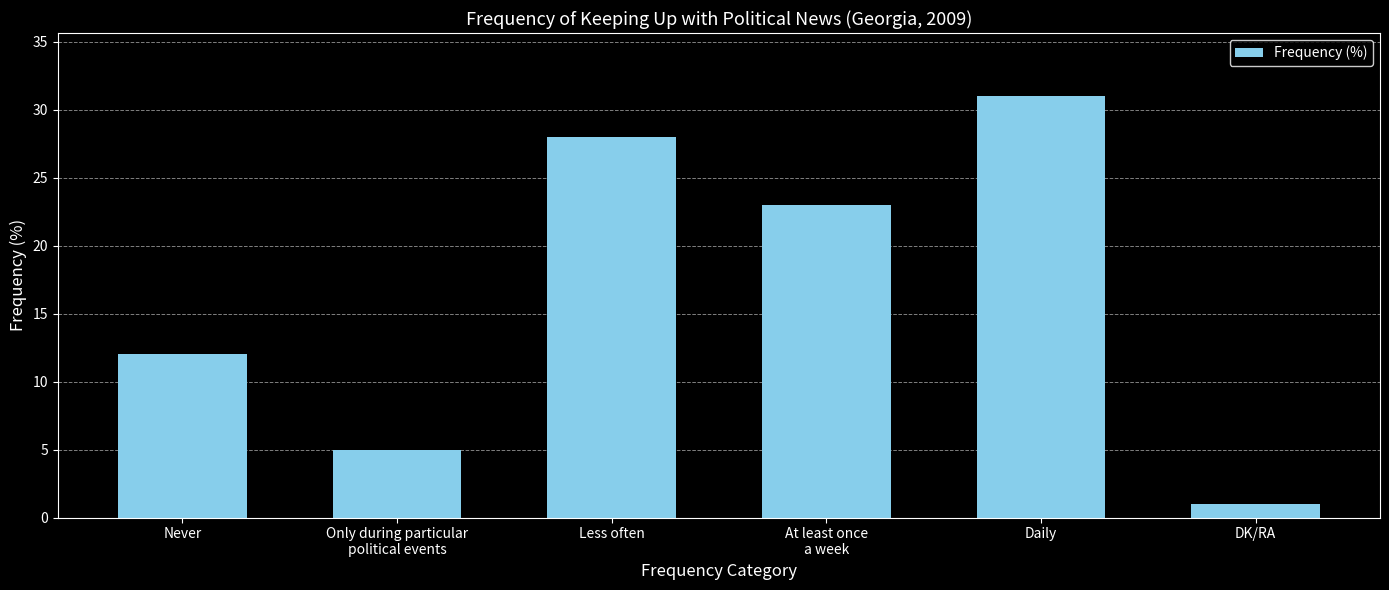

Are the bars horizontal?

No